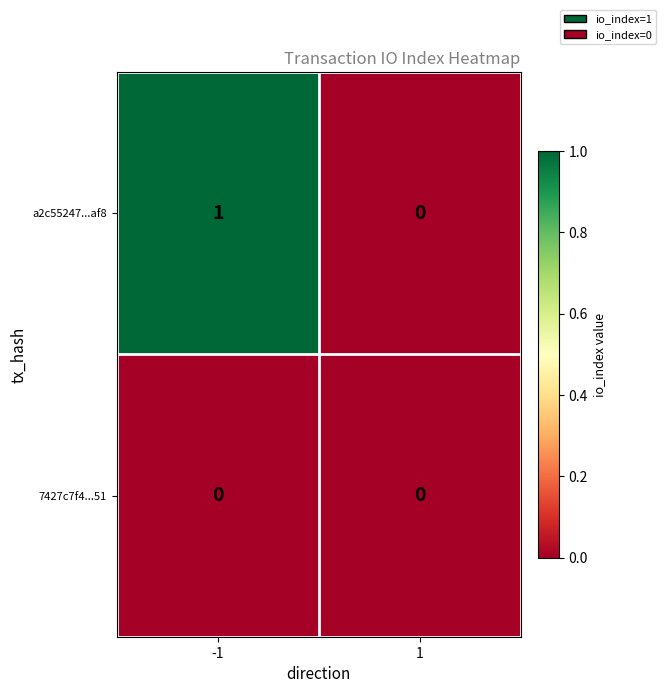

Which series changed the most between -1 and 1?

a2c55247...af8